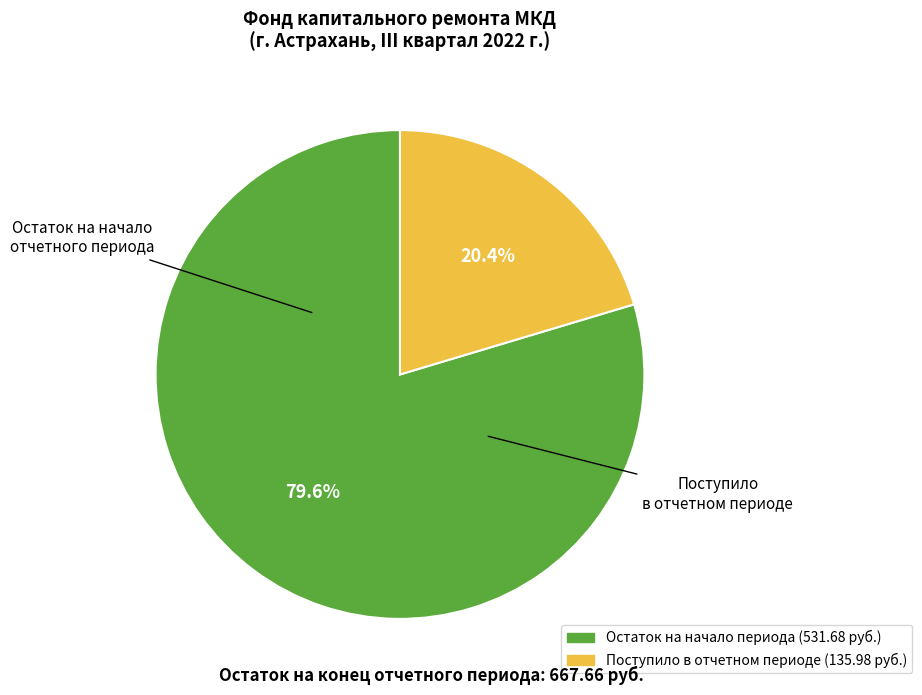

Is there any slice that represents more than half of the pie?

Yes